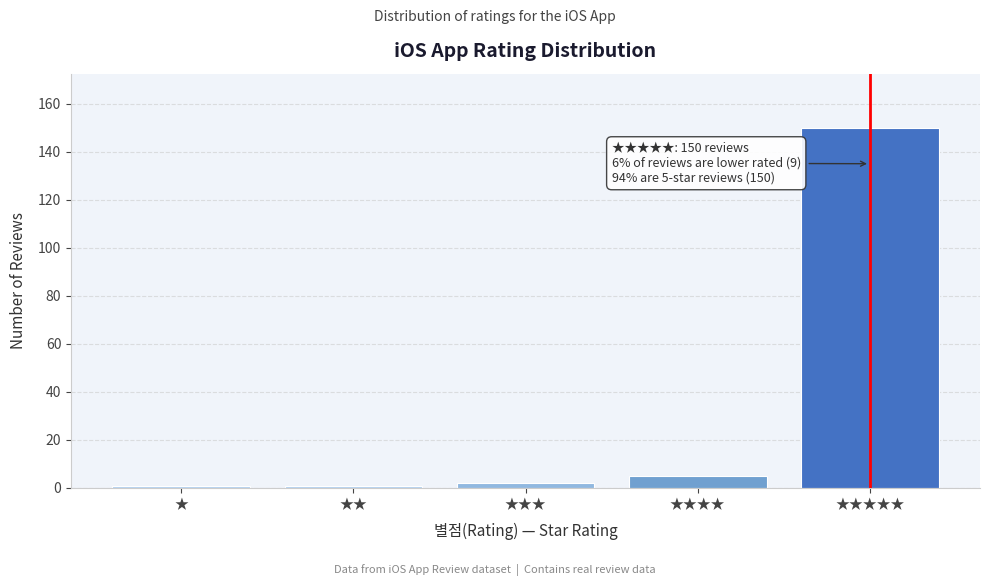

Reading left to right, transcribe all the data shown in this chart.

1	1	2	5	150